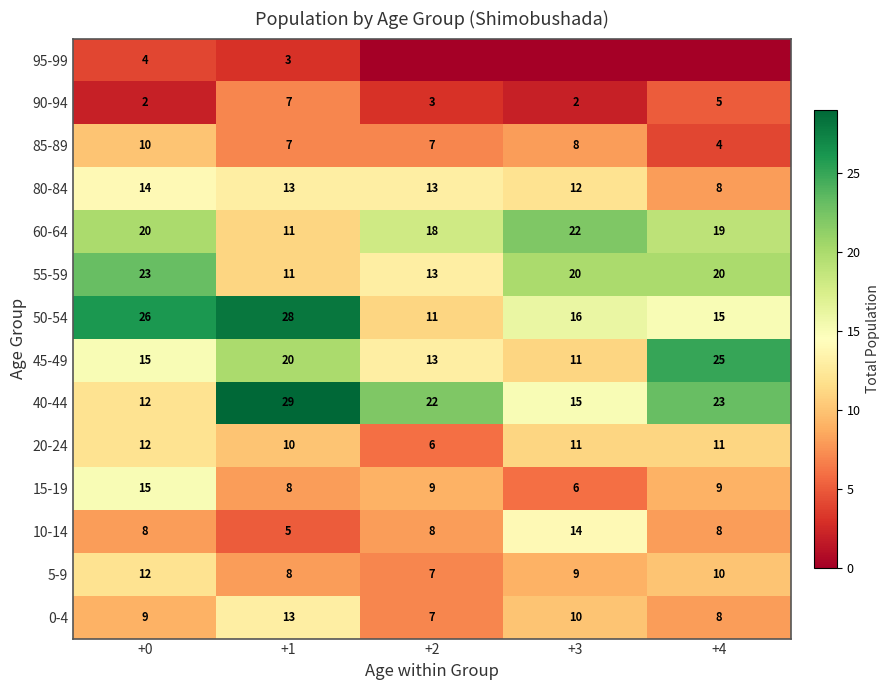

Is the value of 95-99 at +1 greater than the value of 85-89 at +3?

No